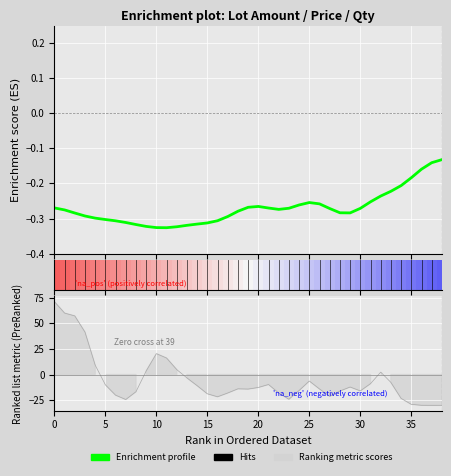

What is the difference between the maximum and minimum values?

0.2